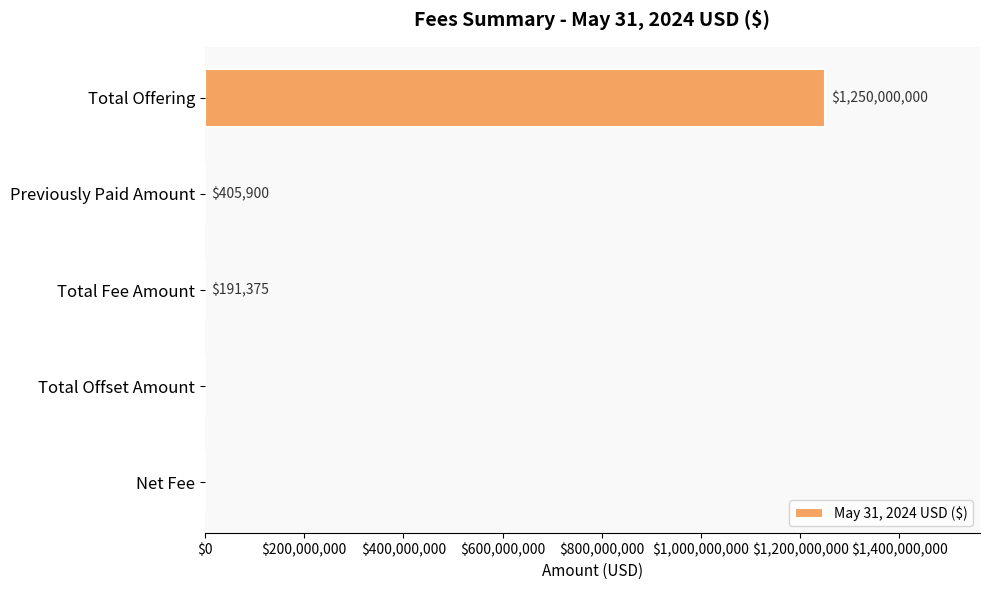

Is it true that the value at Total Offering is 1692909114?

False